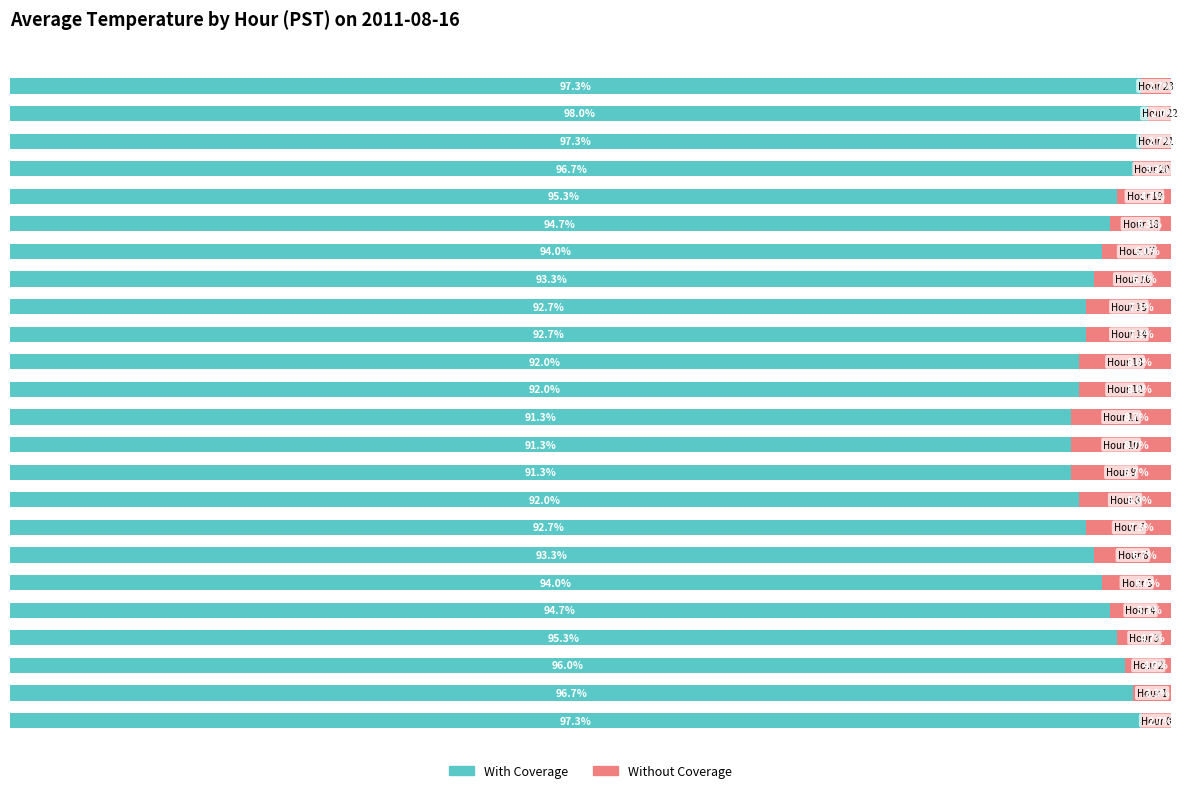

List the series in order of their peak value, lowest first.

Without Coverage, With Coverage